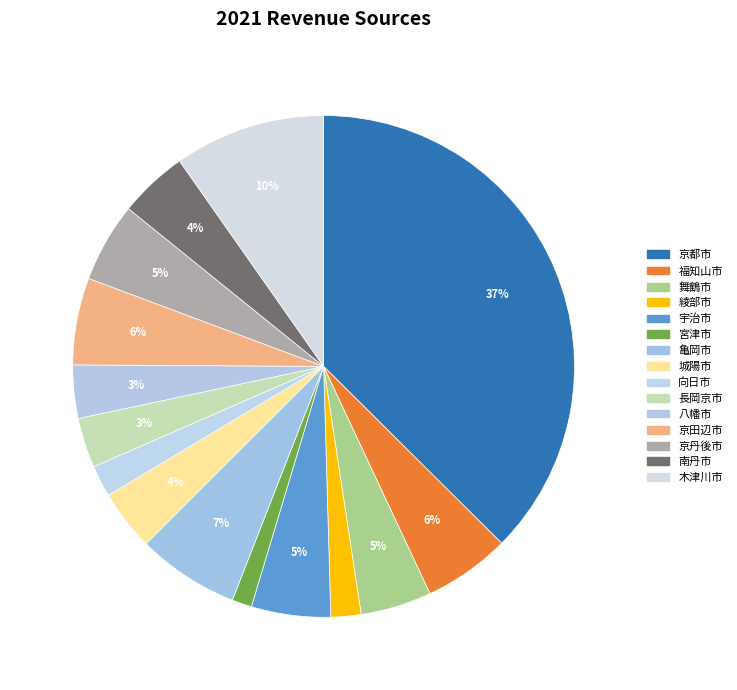

How many slices are in this pie chart?

15